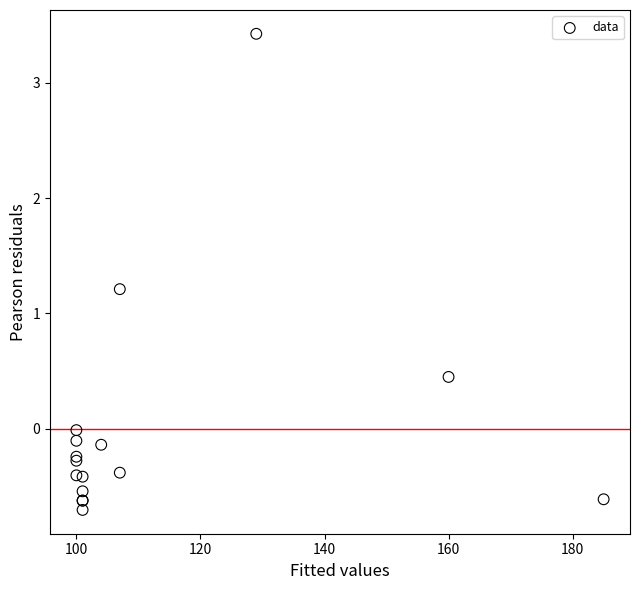

What Y value in the scatter plot is closest to 1?

1.2